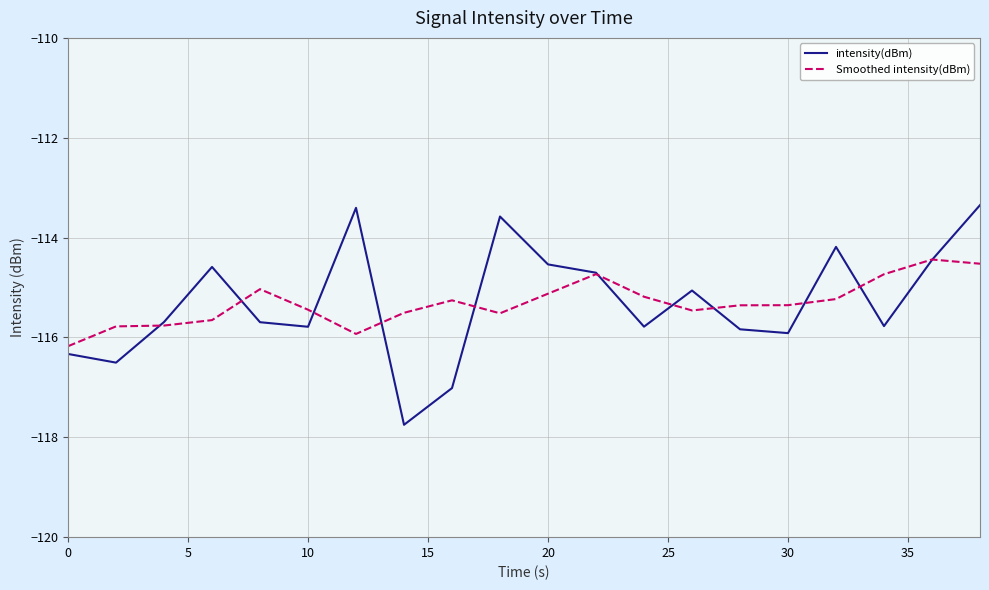

How many times do intensity(dBm) and Smoothed intensity(dBm) cross each other?

11